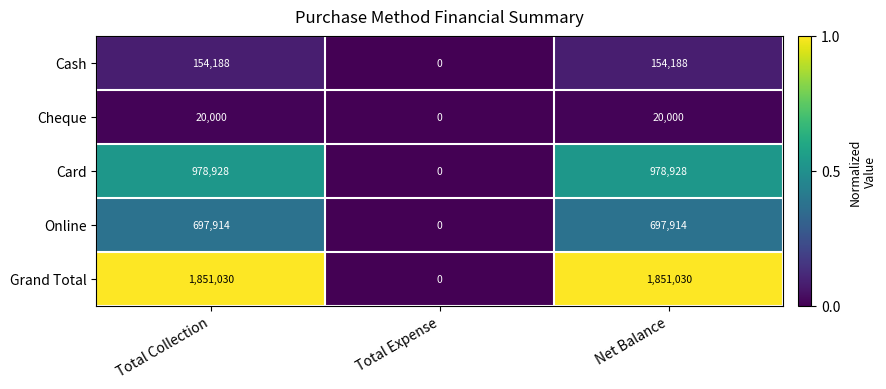

Which series has the largest range (max minus min)?

Grand Total